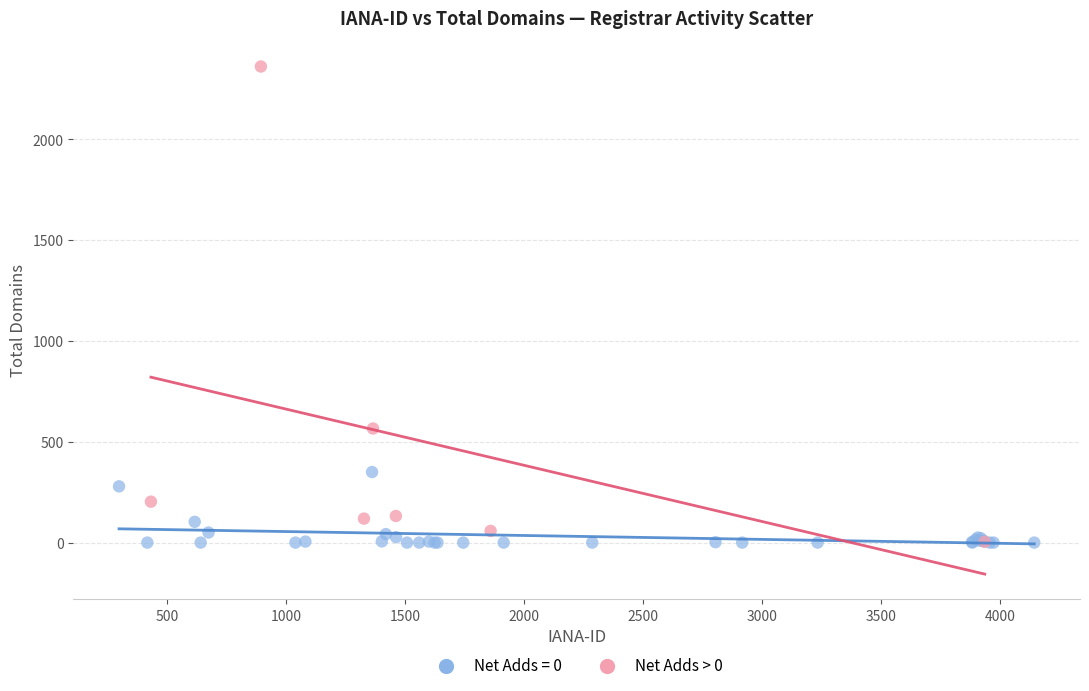

Which series contains the highest Y value?

Net Adds > 0